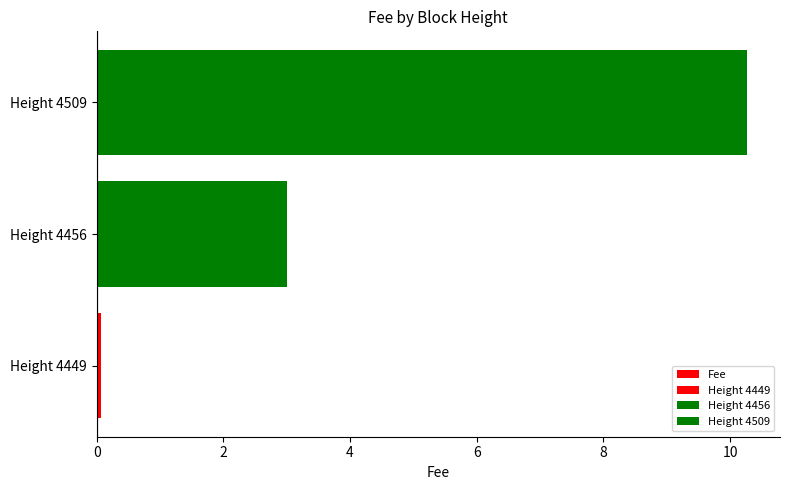

What is the change in value from Height 4449 to Height 4509?

+10.2